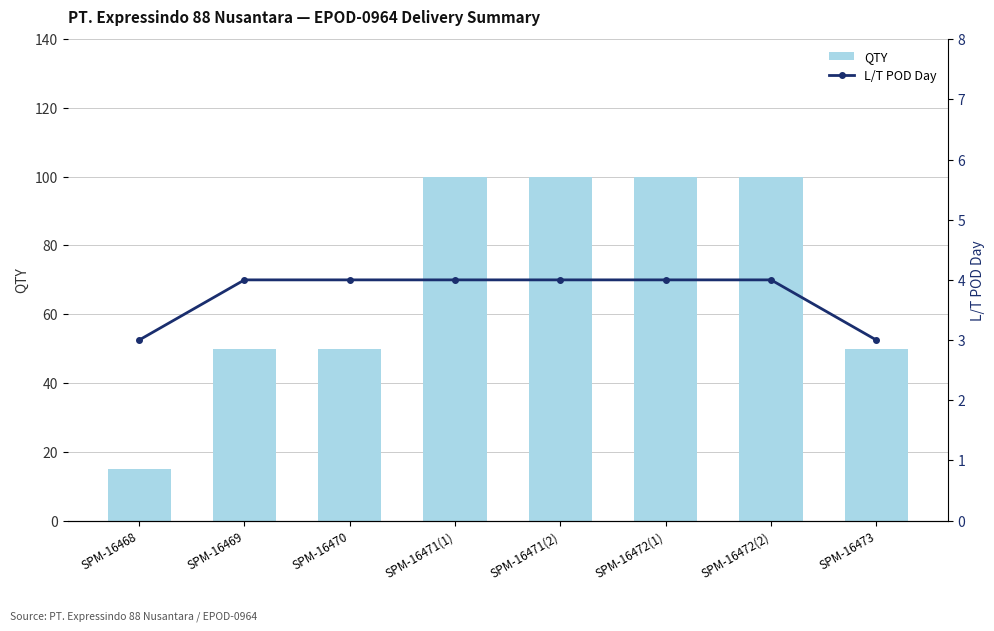

What is the difference between the highest and lowest values at SPM-16469?

46